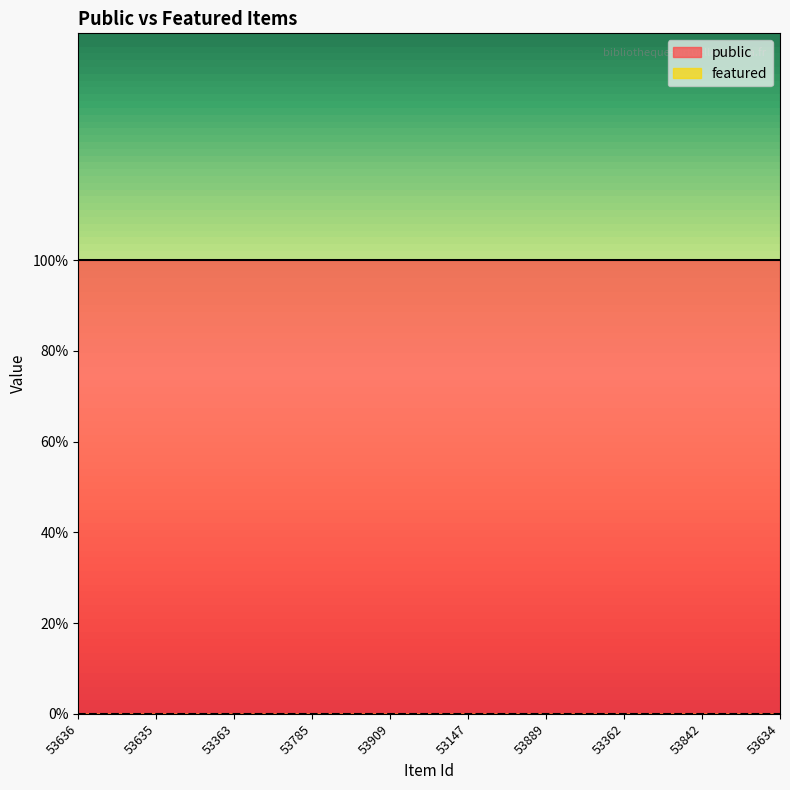

True or false: featured has more than 2 points higher than both neighbors.

False